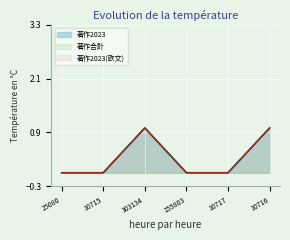

Is the value of 著作合計 at 25080 greater than the value of 著作2023(欧文) at 303134?

No